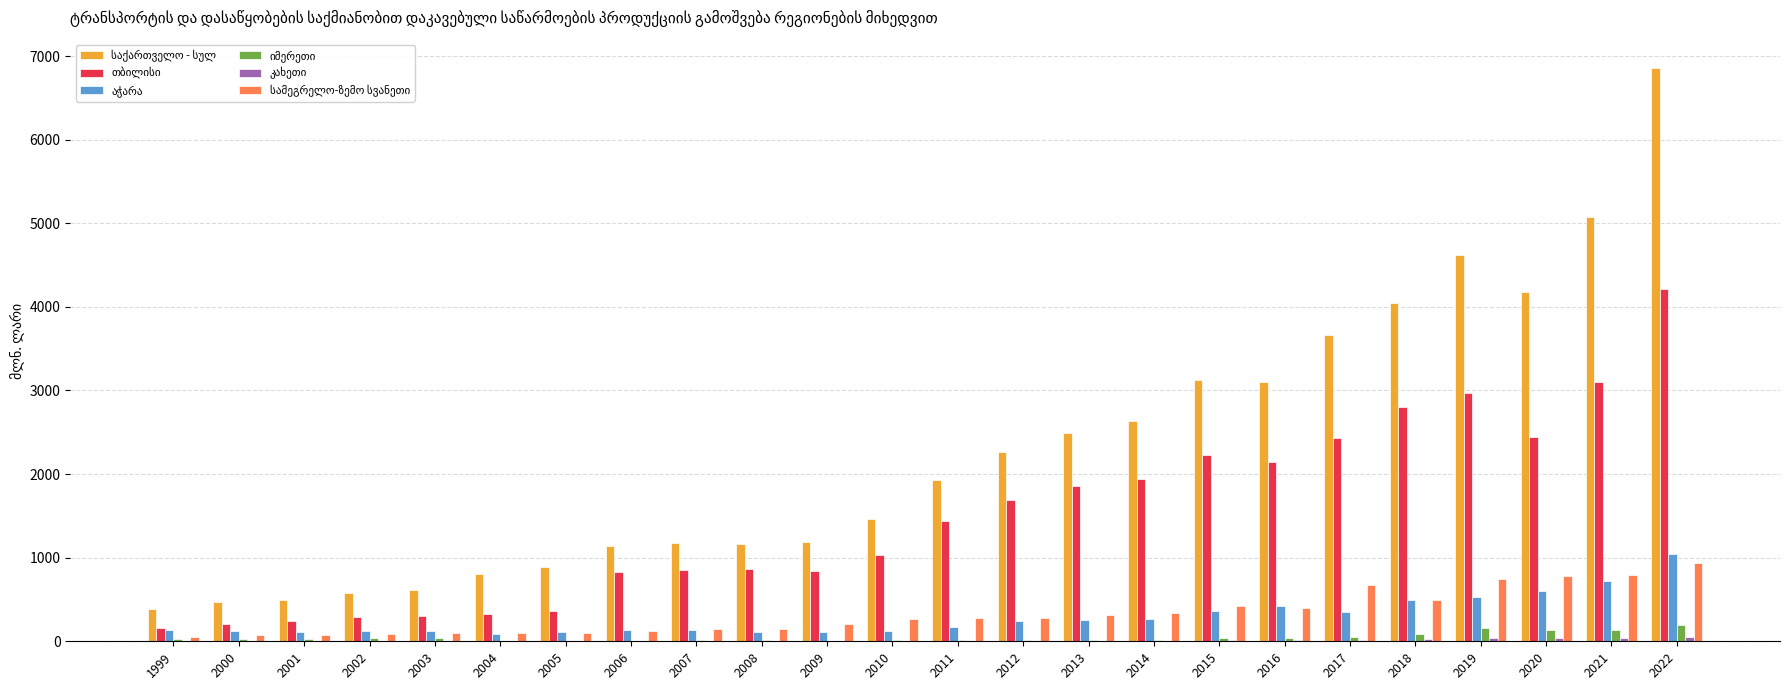

At which category is the sum across all series the highest?

2022